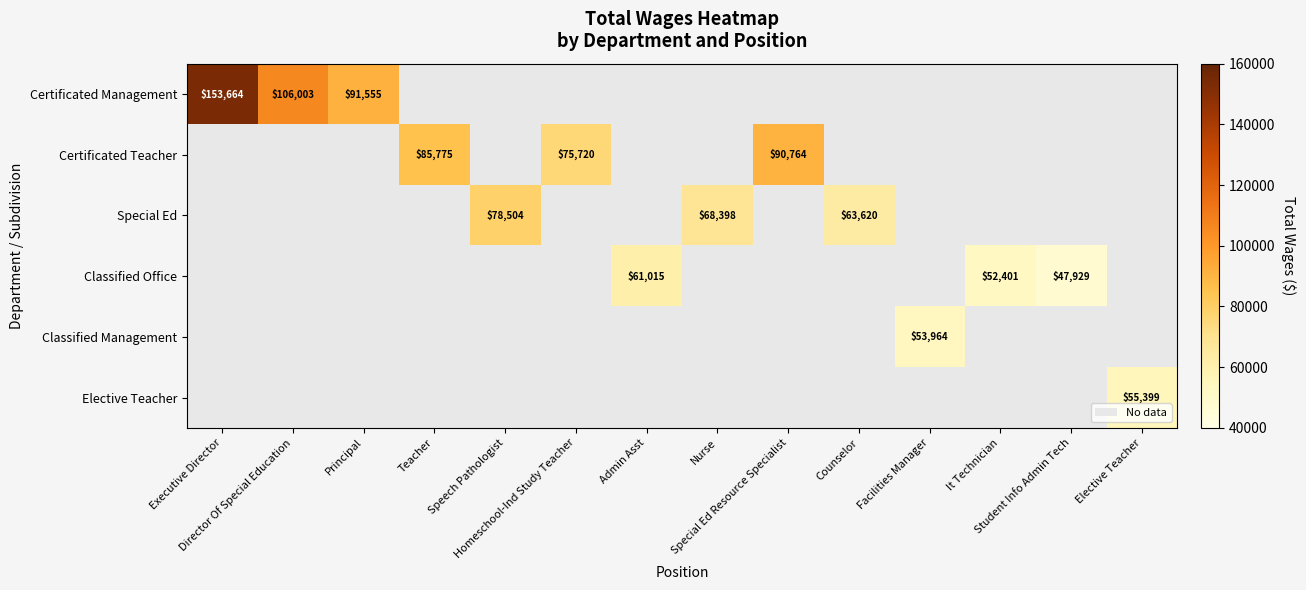

How many distinct data groups are displayed?

6